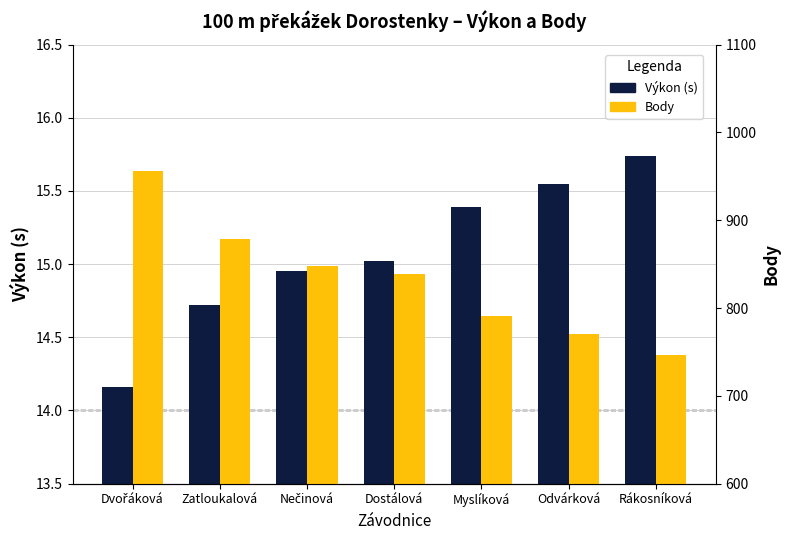

At which category does the chart reach its peak across all series?

Dvořáková